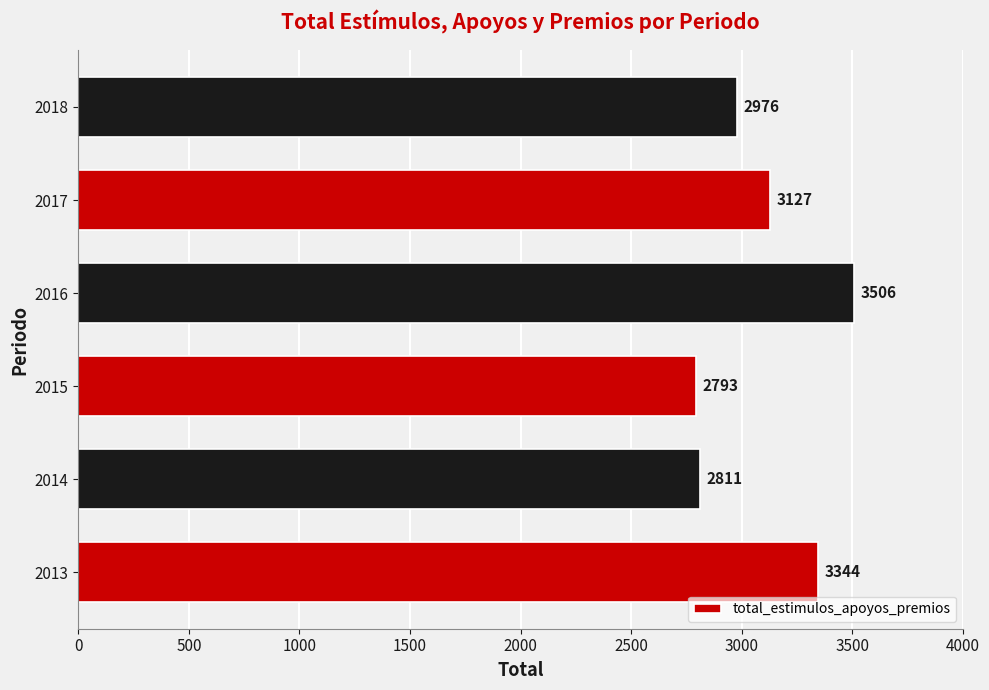

What is the minimum value shown in the chart?

2793